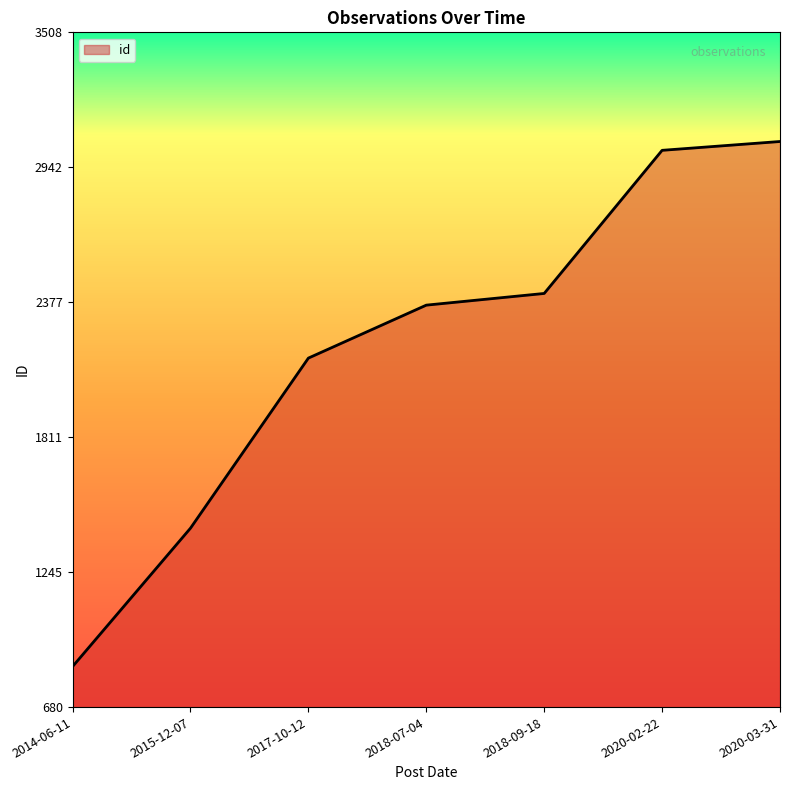

True or false: the data has more than 2 interior local peaks.

False